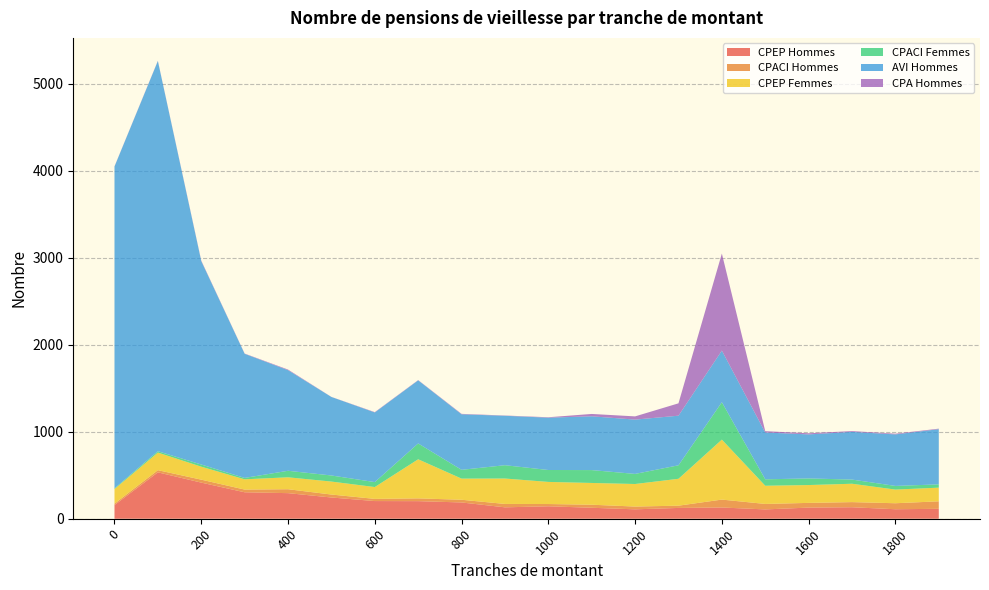

Reading left to right, extract all data points from this chart.

CPEP Hommes: 0=157	100=533	200=415	300=304	400=294	500=244	600=203	700=202	800=187	900=131	1000=143	1100=126	1200=108	1300=124	1400=129	1500=107	1600=128	1700=132	1800=109	1900=114
CPACI Hommes: 0=16	100=25	200=34	300=31	400=45	500=34	600=25	700=32	800=31	900=39	1000=26	1100=35	1200=32	1300=26	1400=91	1500=63	1600=54	1700=59	1800=69	1900=86
CPEP Femmes: 0=168	100=202	200=149	300=118	400=137	500=149	600=136	700=449	800=243	900=292	1000=254	1100=250	1200=259	1300=309	1400=689	1500=209	1600=205	1700=211	1800=157	1900=157
CPACI Femmes: 0=8	100=16	200=25	300=16	400=75	500=70	600=57	700=182	800=101	900=153	1000=137	1100=148	1200=116	1300=155	1400=430	1500=74	1600=76	1700=48	1800=42	1900=38
AVI Hommes: 0=3698	100=4483	200=2337	300=1426	400=1156	500=902	600=800	700=725	800=638	900=568	1000=601	1100=618	1200=624	1300=570	1400=593	1500=538	1600=506	1700=548	1800=592	1900=634
CPA Hommes: 0=2	100=3	200=6	300=3	400=7	500=1	600=4	700=3	800=5	900=3	1000=5	1100=27	1200=37	1300=142	1400=1115	1500=15	1600=13	1700=9	1800=8	1900=6